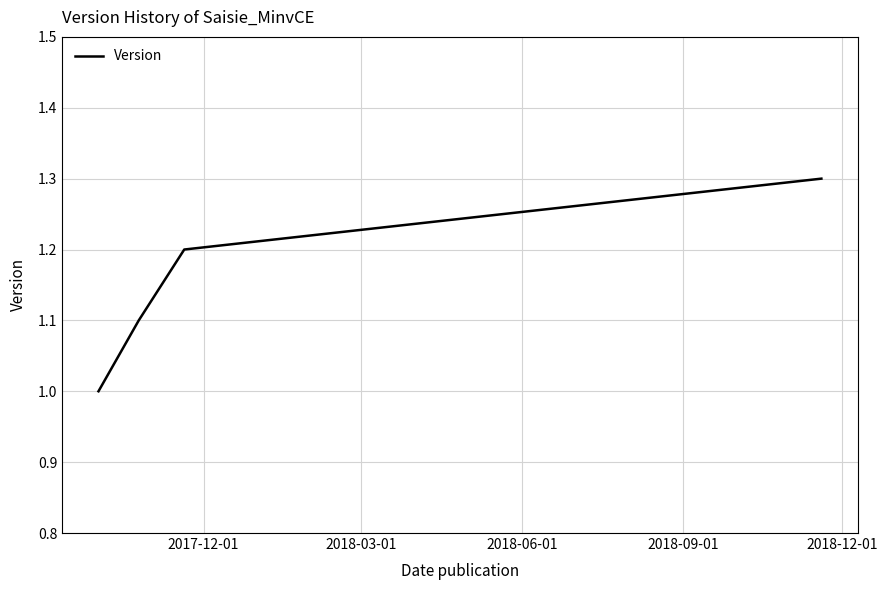

True or false: the data has more than 1 interior local peaks.

False